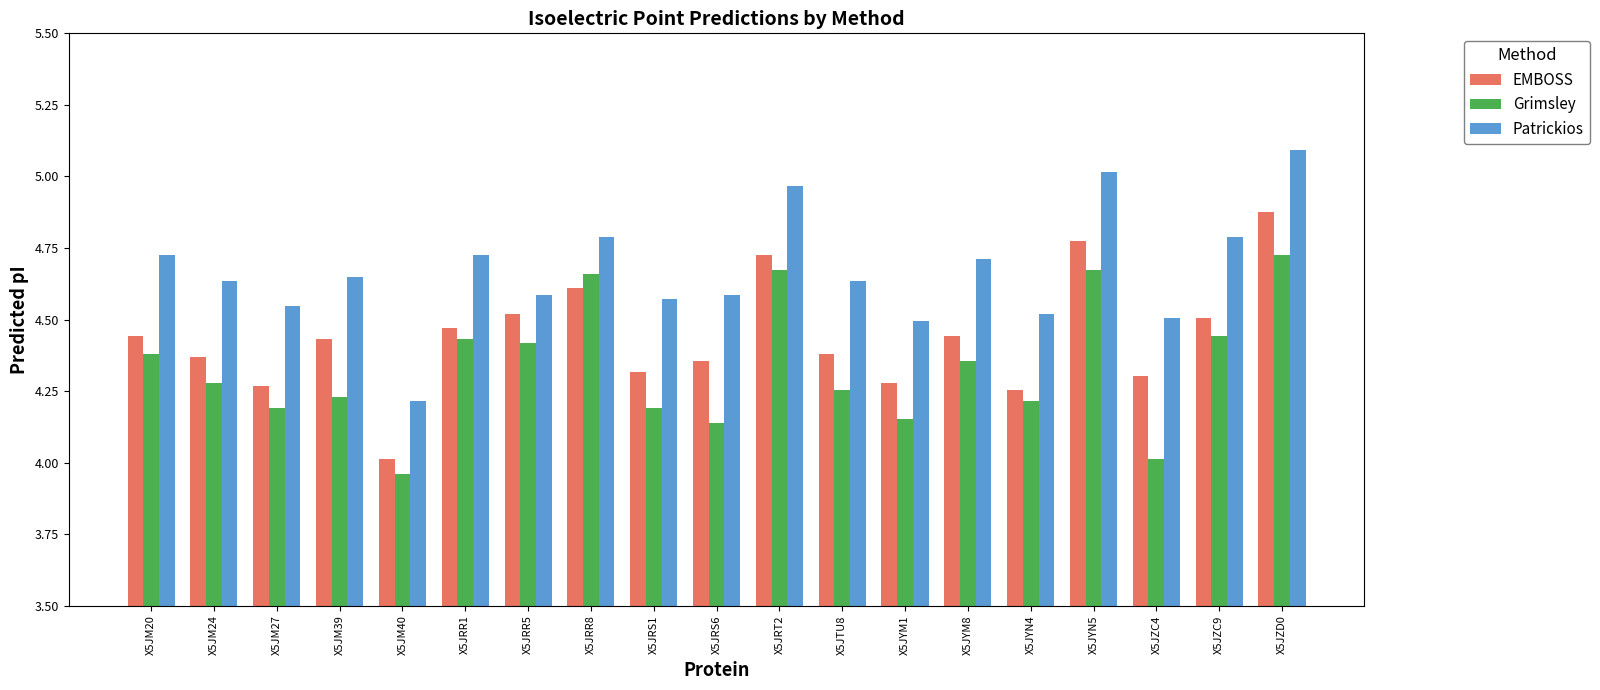

What are all the series names shown in the legend?

EMBOSS, Grimsley, Patrickios